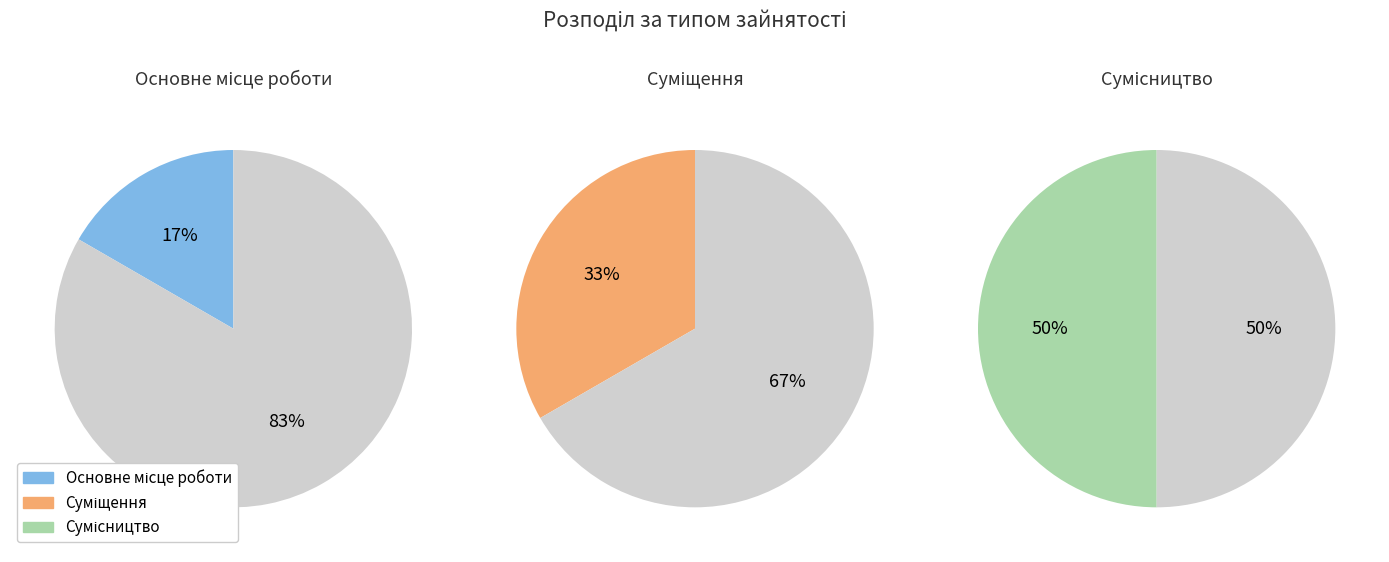

Is Сумісництво the majority of the pie?

No